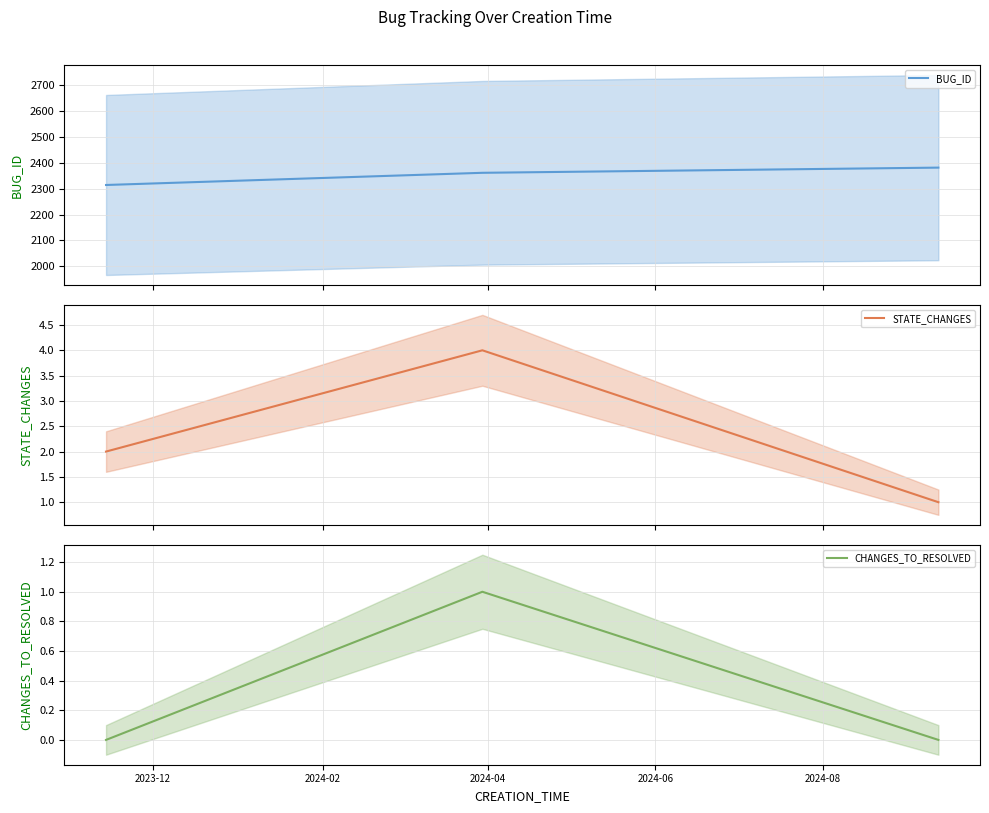

How many values in the BUG_ID series are below 2361?

1